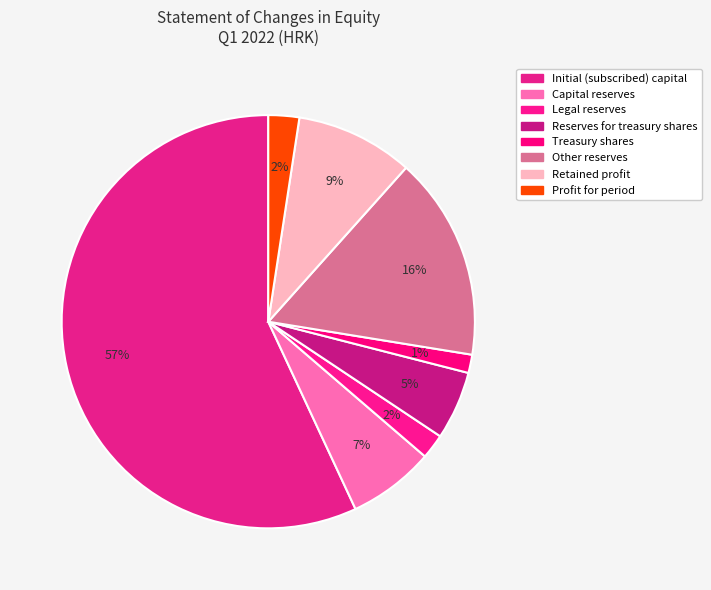

Count the number of slices in the pie.

8